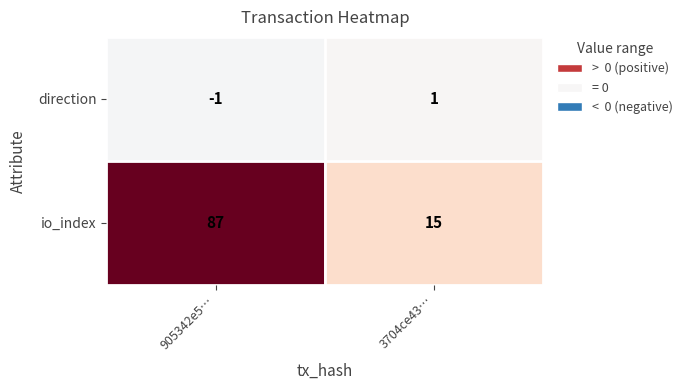

What is the sum of the io_index values at 905342e5… and 3704ce43…?

102